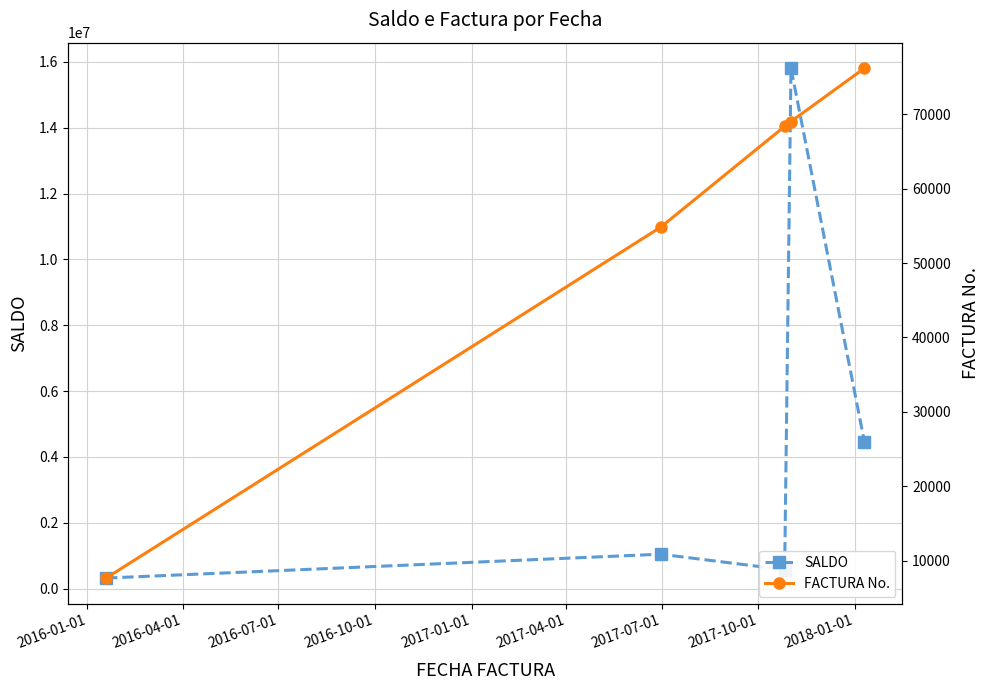

Rank the series by their maximum value, from highest to lowest.

SALDO, FACTURA No.